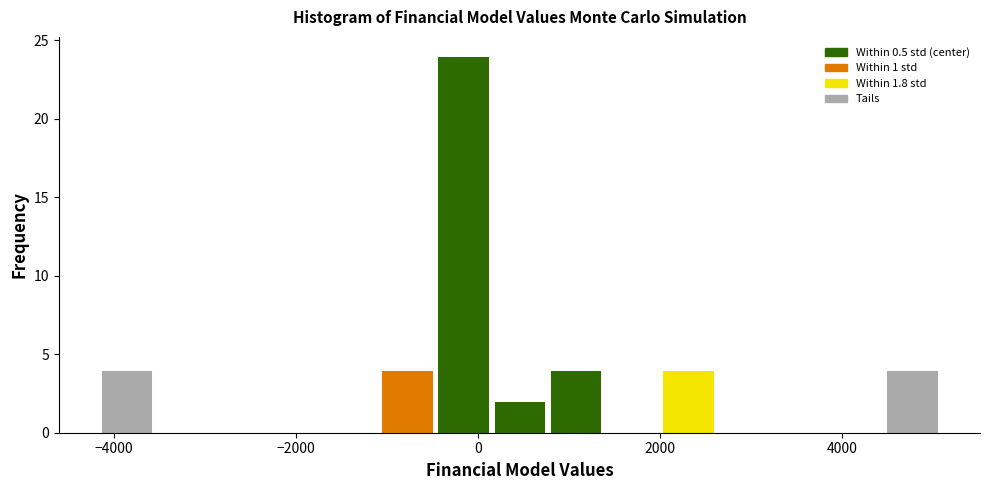

Read against the x-axis, roughly where is the centre of the tallest bar?

-200